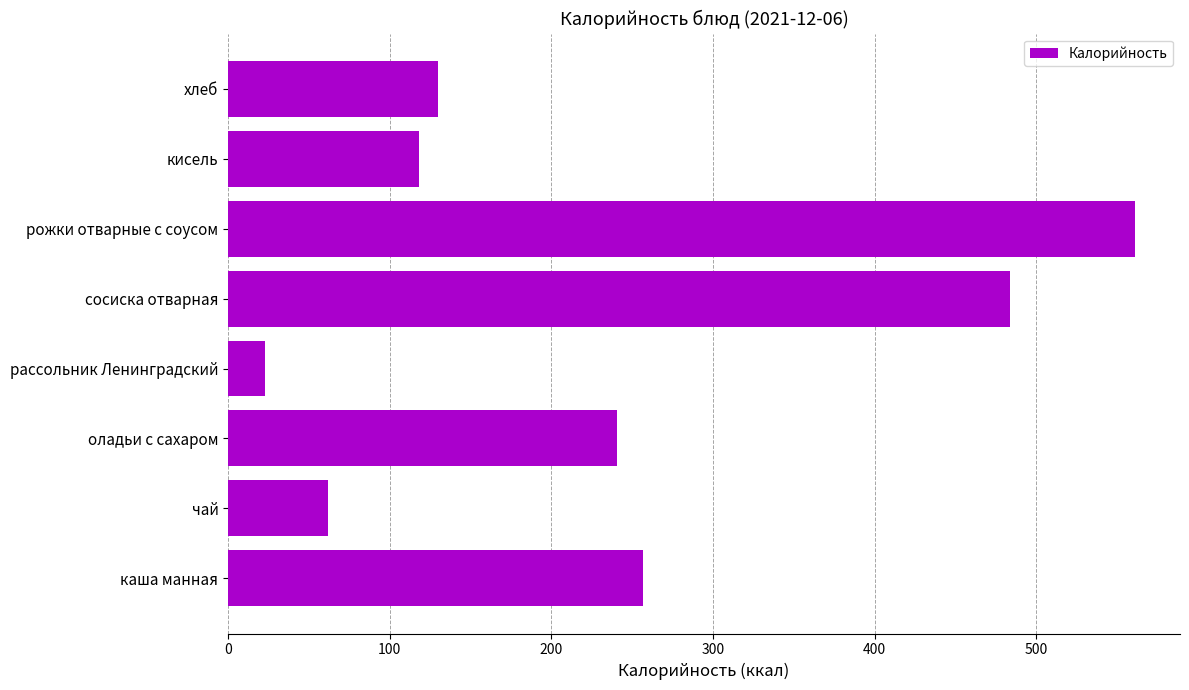

Between каша манная and кисель, which is larger?

каша манная